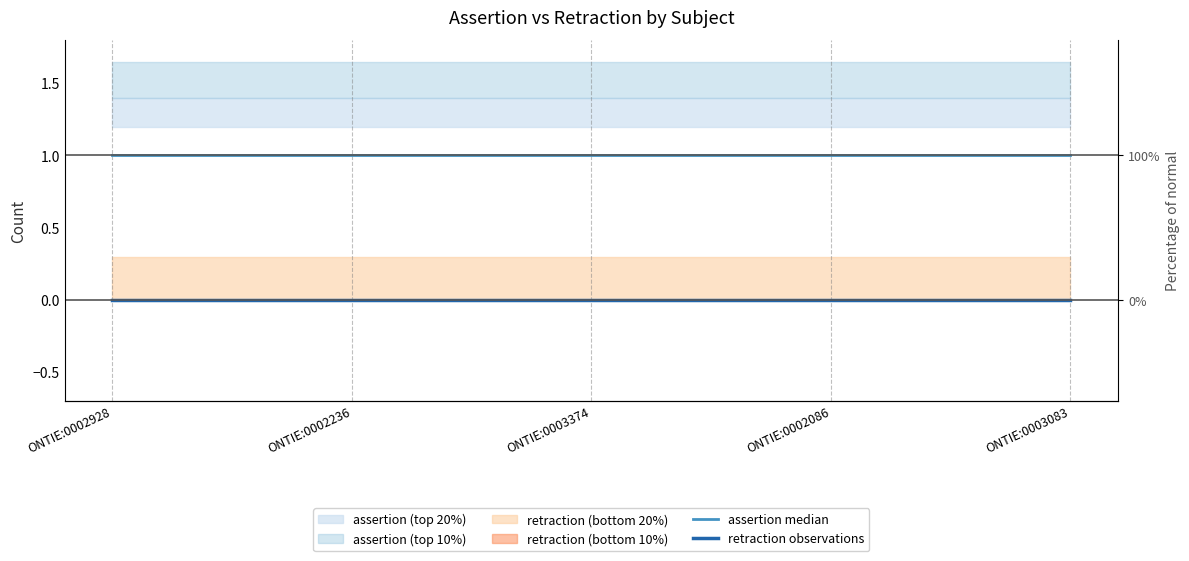

What is the label of the 5th point from the left?

ONTIE:0003083